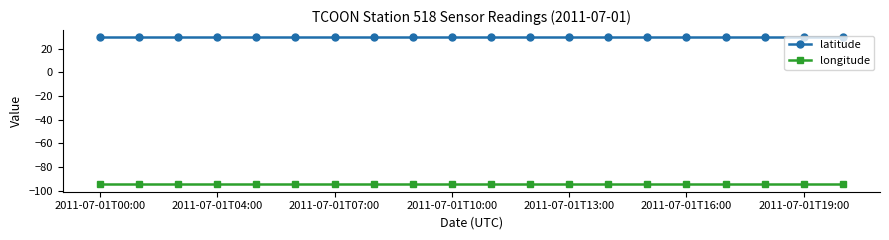

True or false: longitude and latitude intersect in this chart.

False